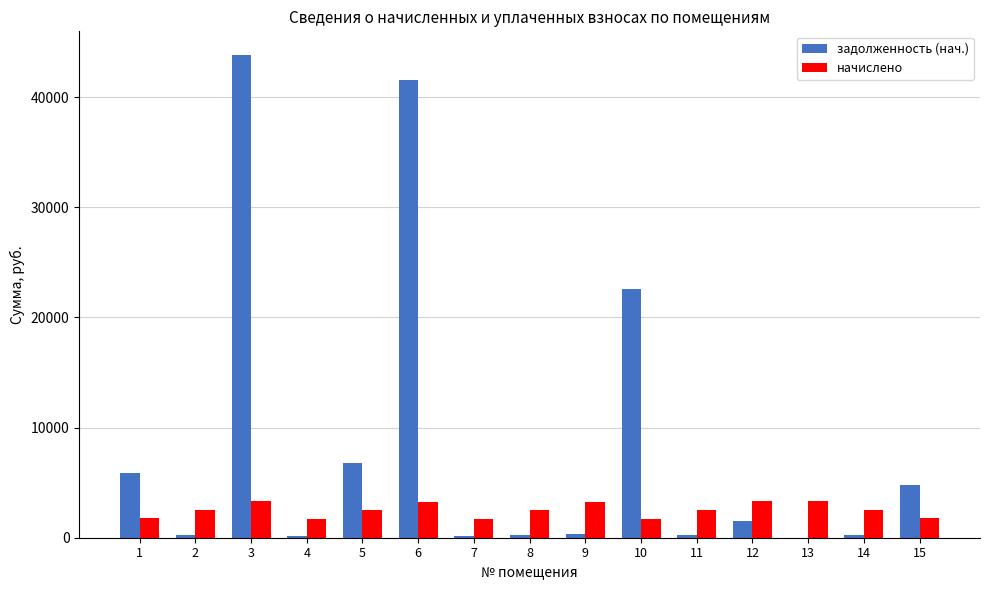

At which category is the sum across all series the highest?

3